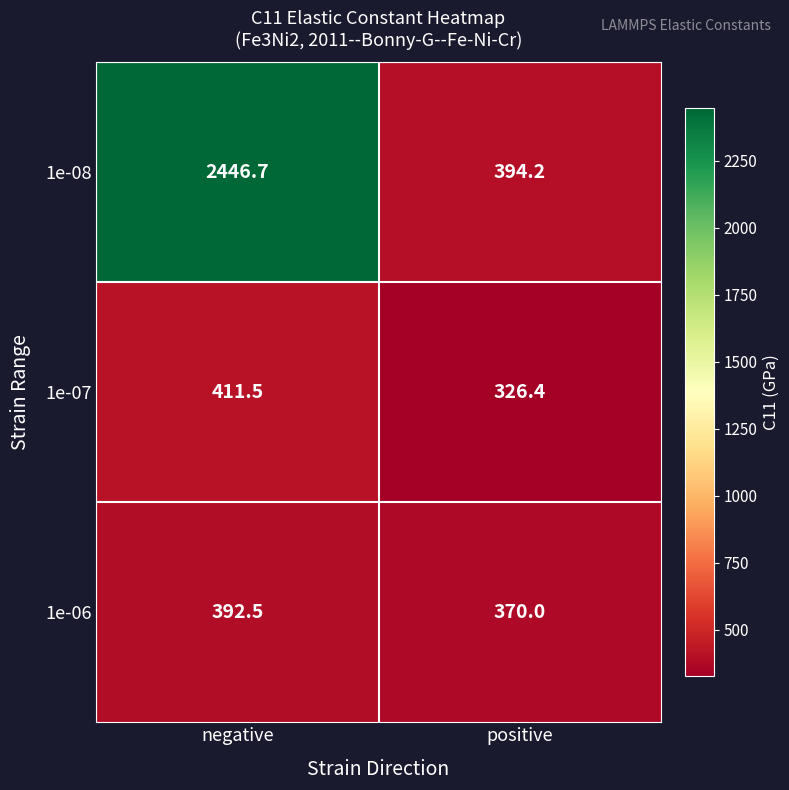

The 1e-07 series shows 411.5 at negative. True or false?

True